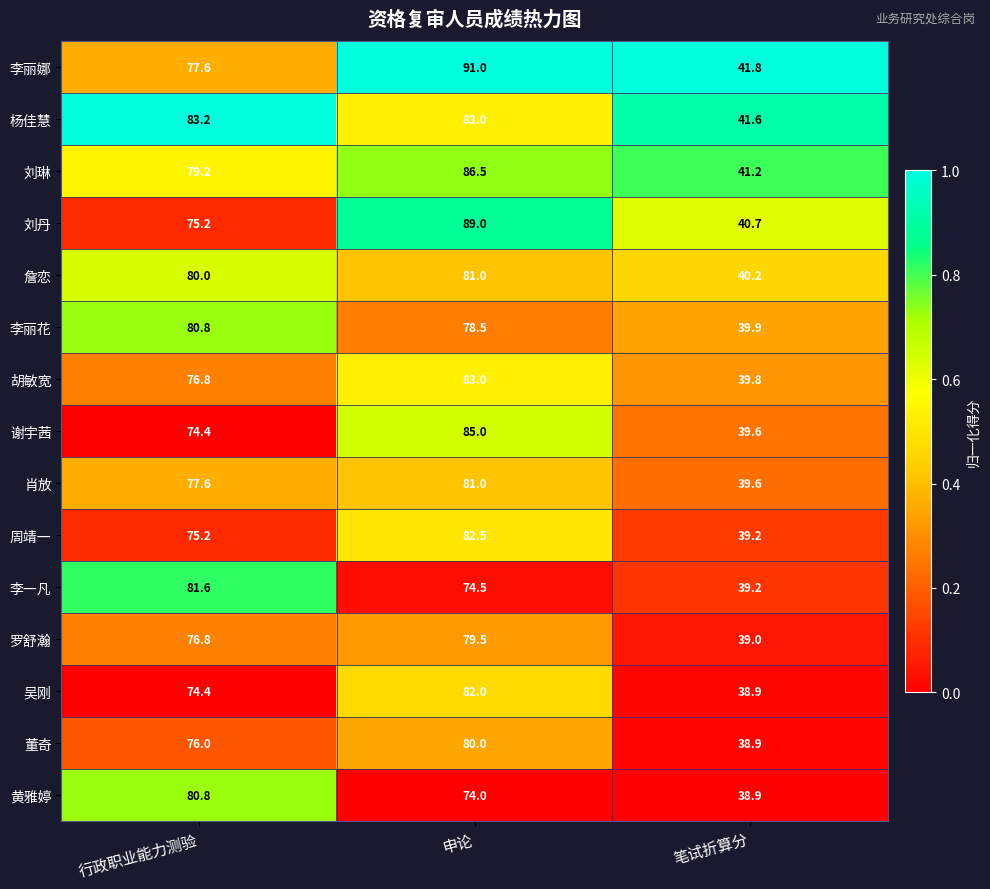

What is the approximate value of 胡敏宽 at 申论?

83.0